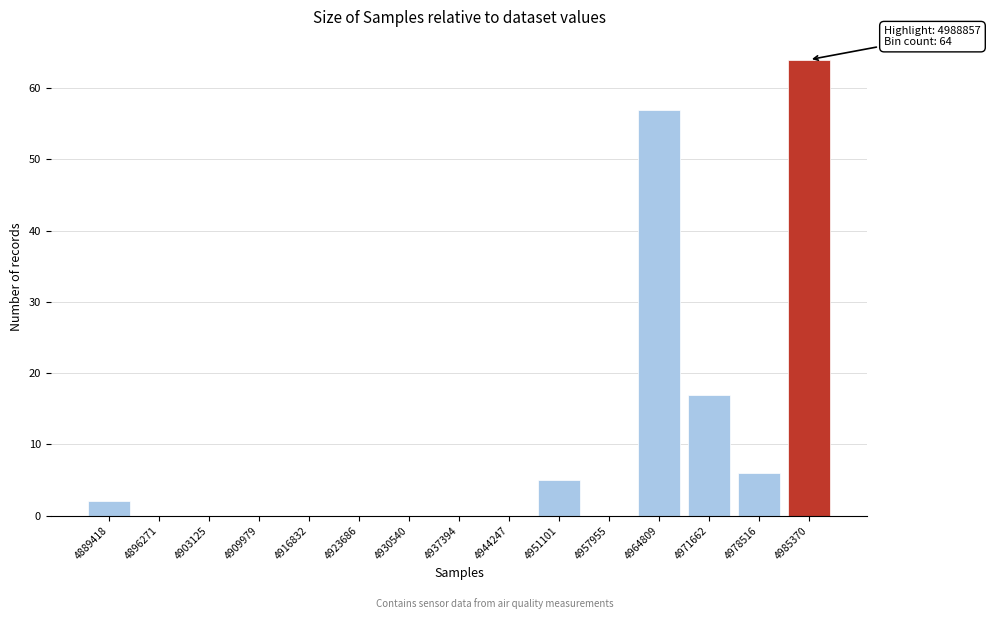

Reading left to right, transcribe all the data shown in this chart.

4889418=2	4896271=0	4903125=0	4909979=0	4916832=0	4923686=0	4930540=0	4937394=0	4944247=0	4951101=5	4957955=0	4964809=57	4971662=17	4978516=6	4985370=64